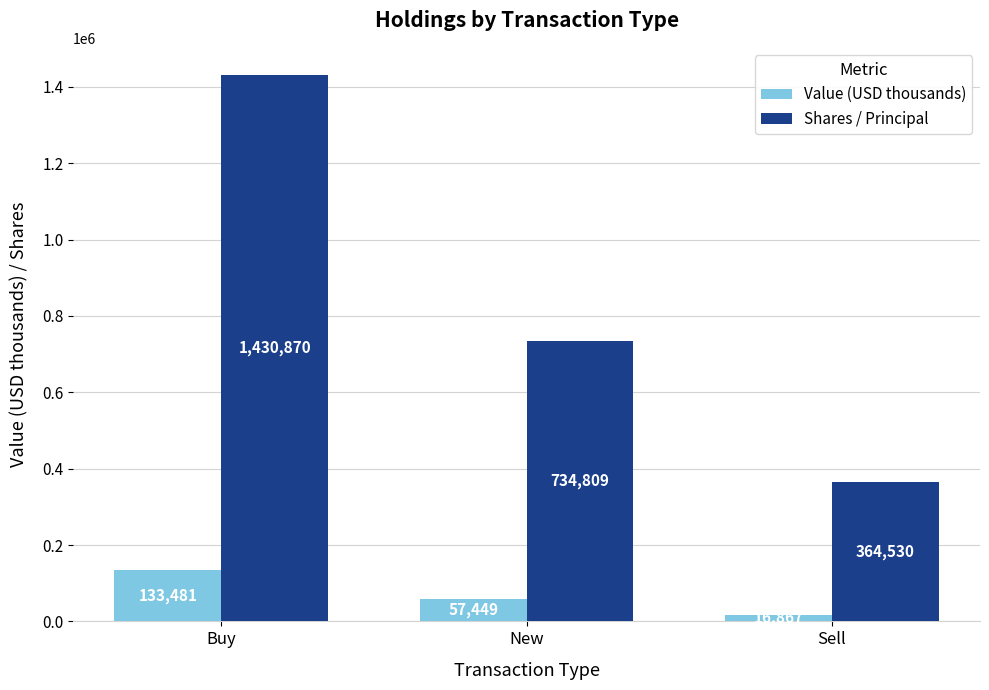

What is the sum of the Shares / Principal values at Buy and New?

2165679